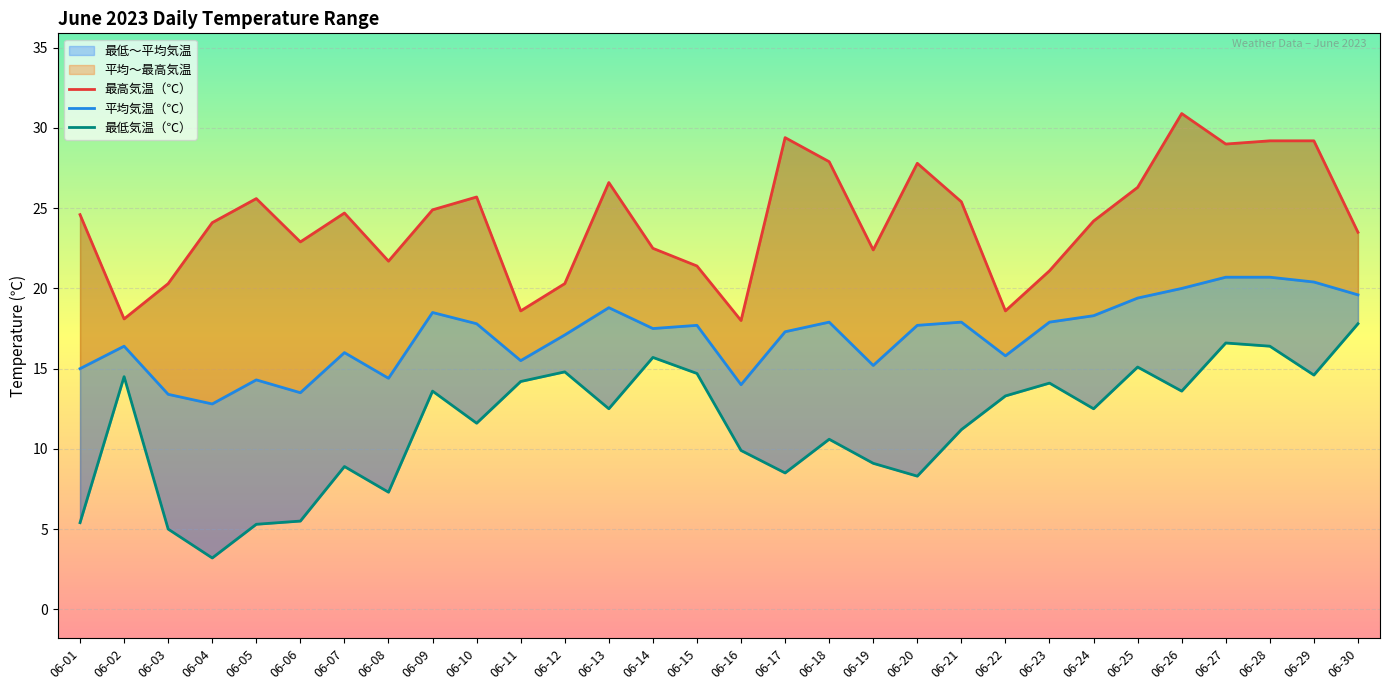

At which category does 最高気温（℃） reach its first local peak?

06-05